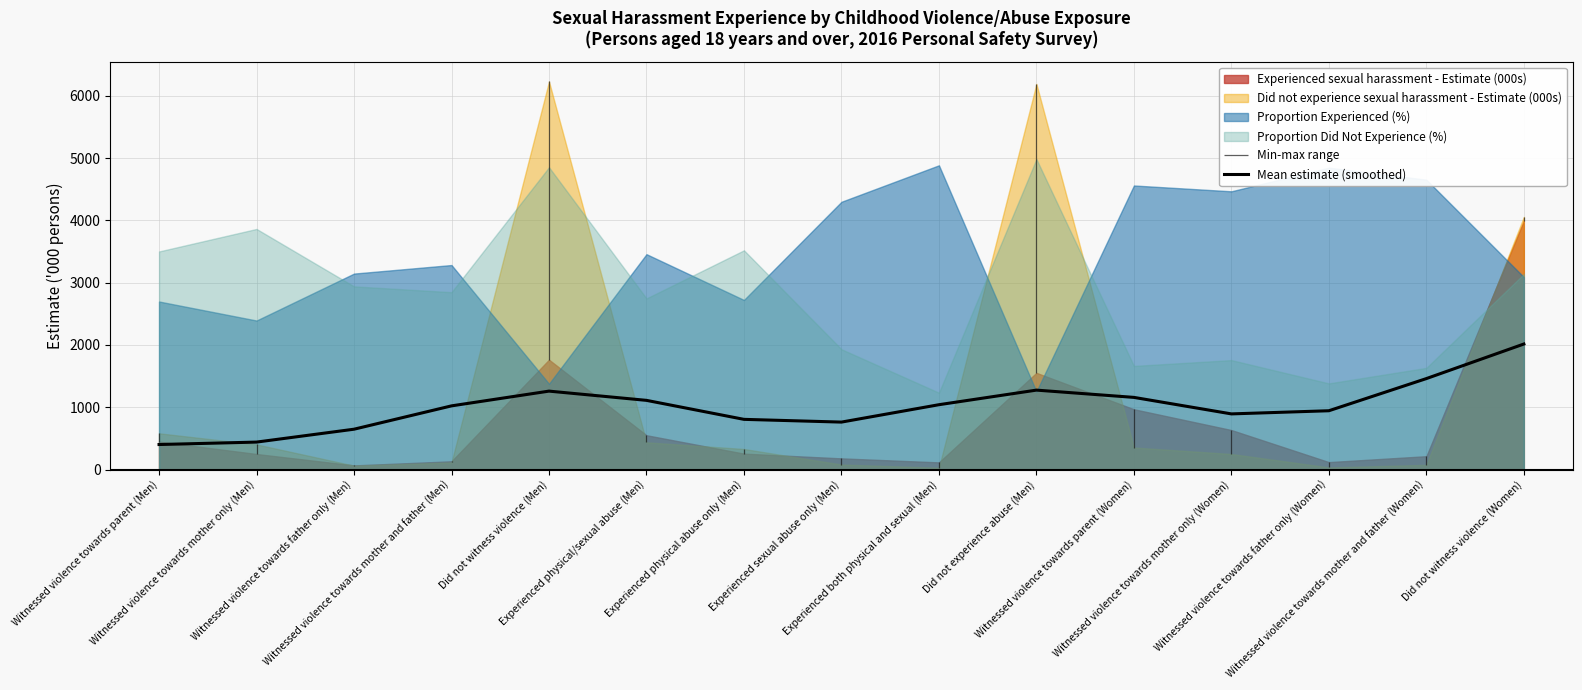

What is the value of the 12th point from the left?

893.3